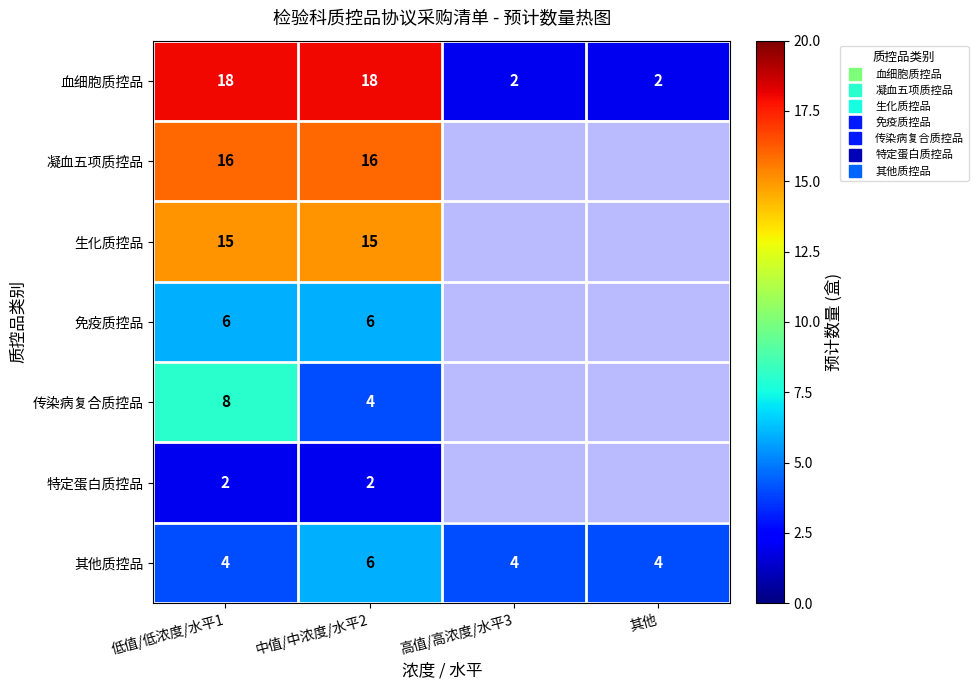

What is the average value of the 其他质控品 series?

4.5